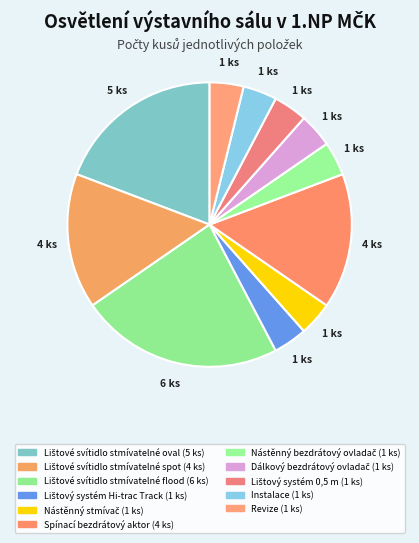

Is it true that Lištový systém Hi-trac Track is 4% of the pie?

True